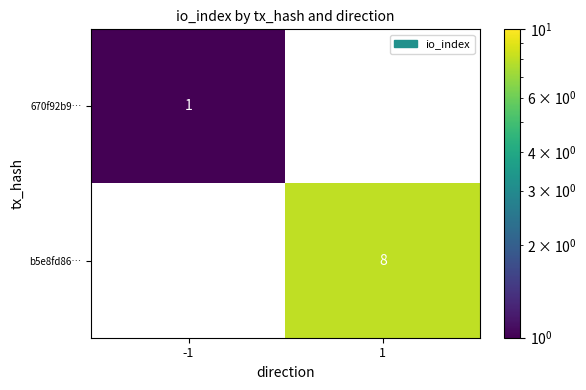

At how many categories does at least one series exceed 6?

1